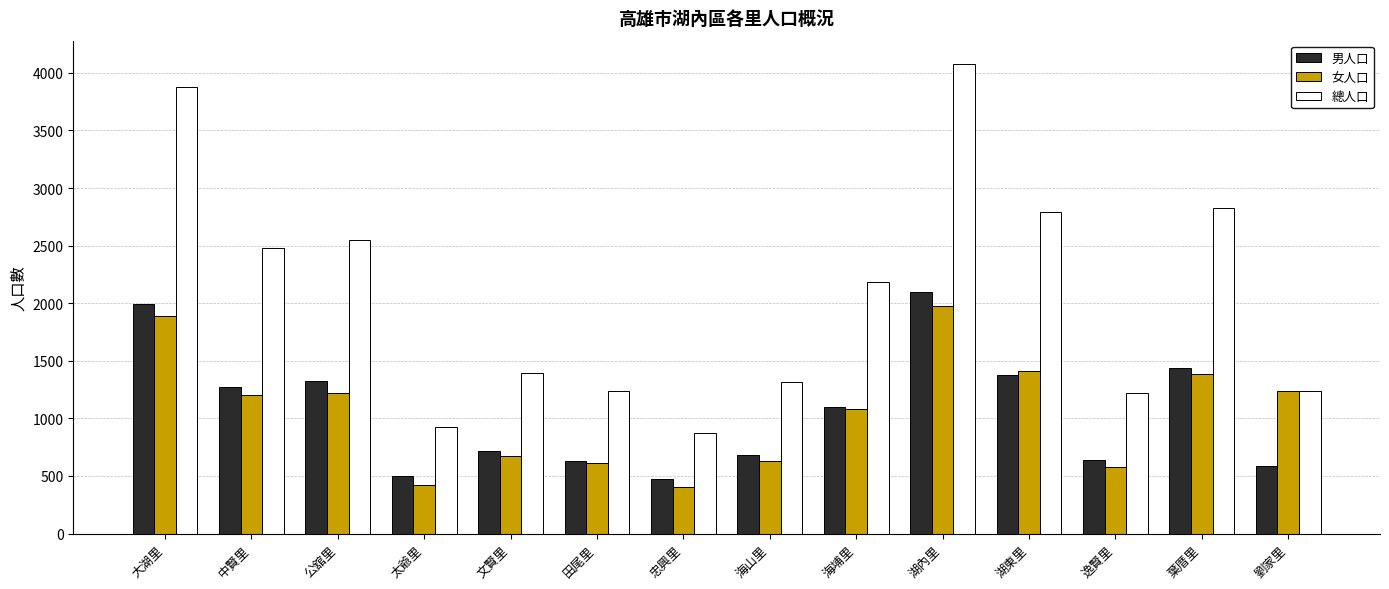

Is it true that 男人口 equals 126 at 太爺里?

False